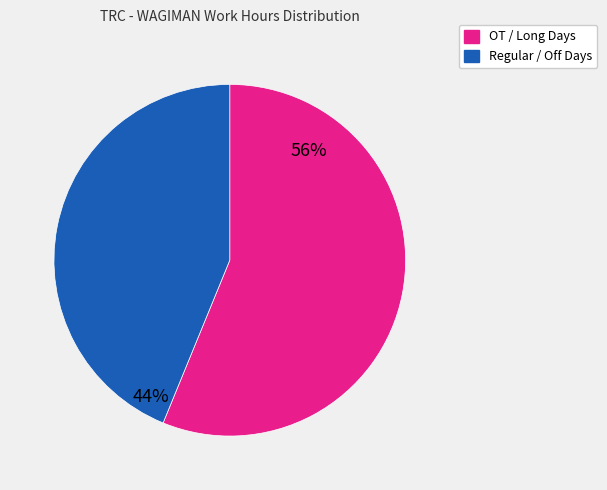

Combined, do Regular / Off Days and OT / Long Days account for over 50%?

Yes